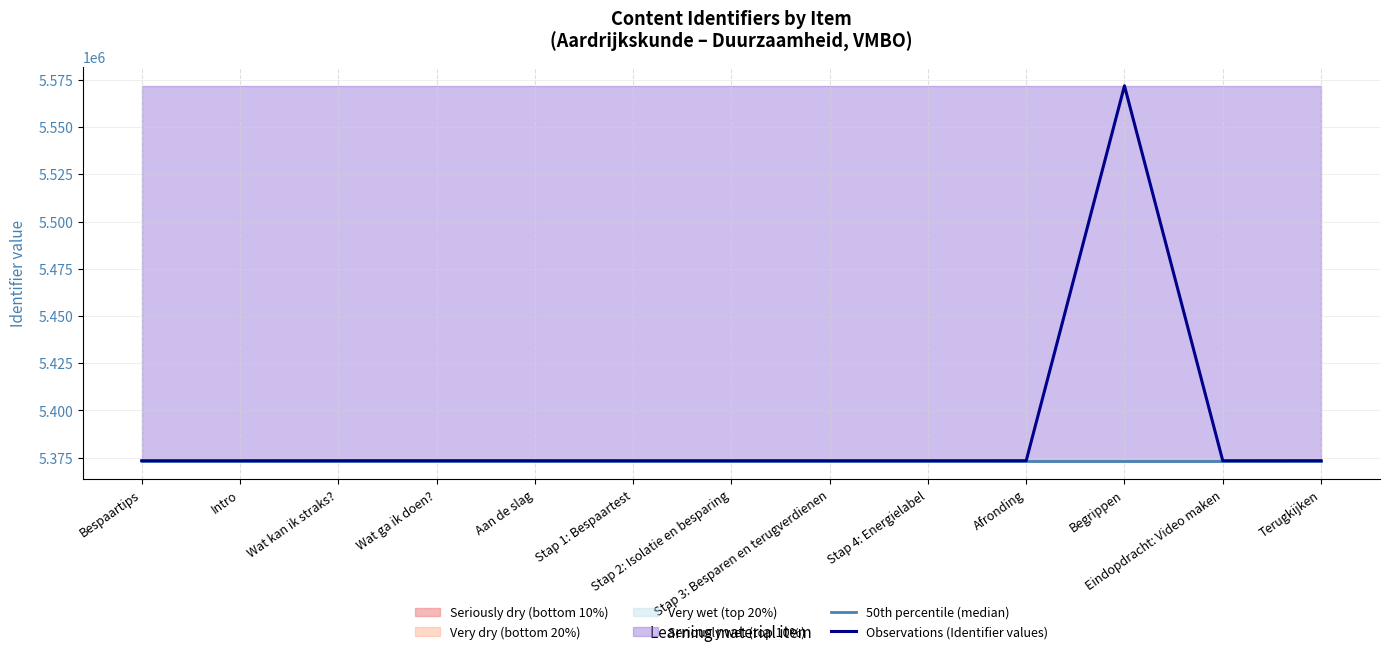

At which label does 50th percentile (median) reach its minimum?

Bespaartips